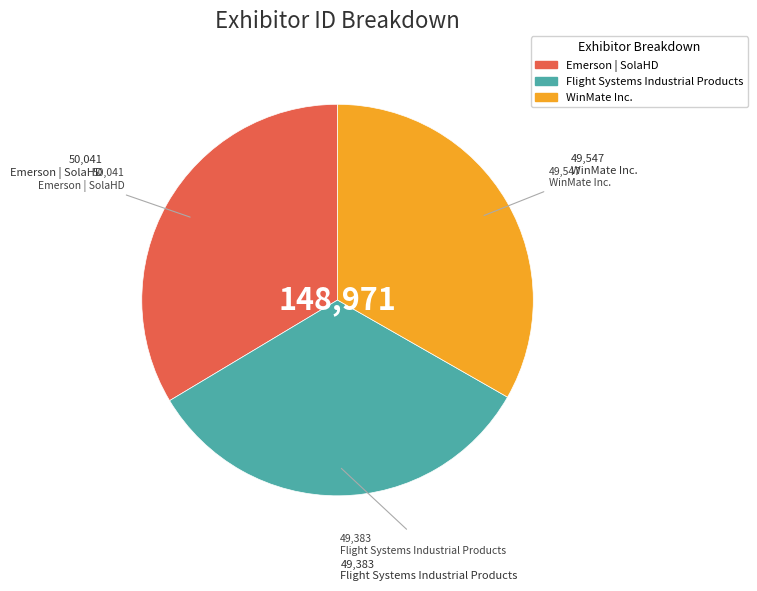

Approximately how many times larger is the value at Flight Systems Industrial Products compared to Emerson | SolaHD?

1.0